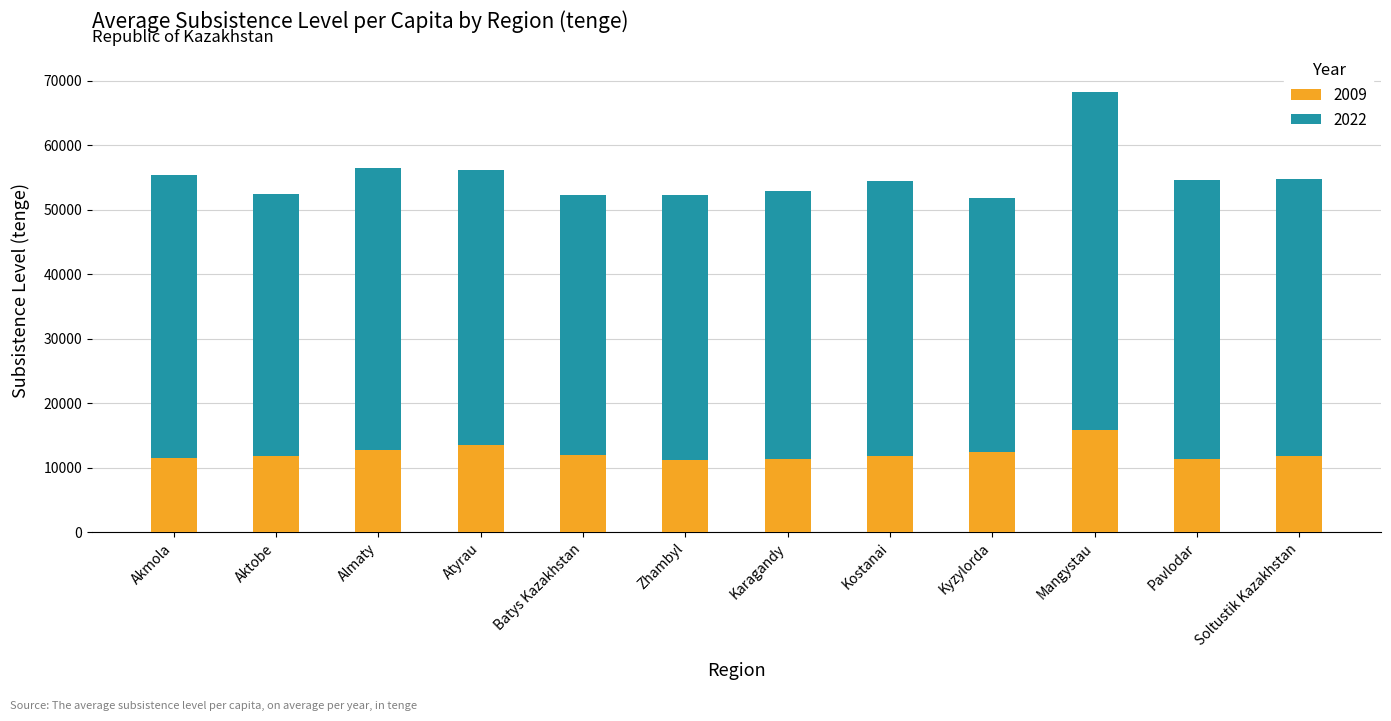

What is the lowest value of the 2009 series?

11167